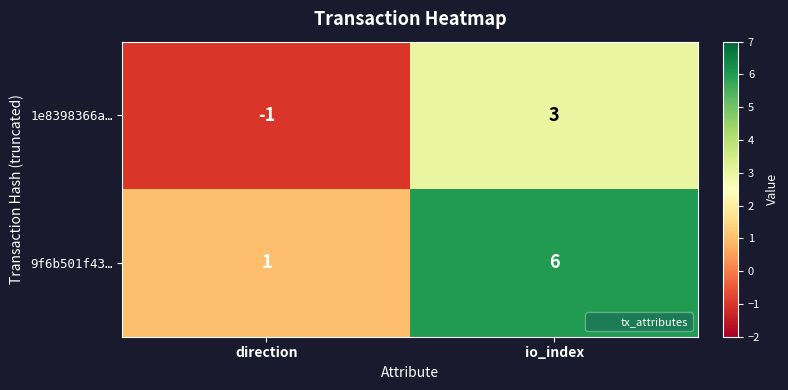

At io_index, list the series in order from largest to smallest.

9f6b501f43…, 1e8398366a…